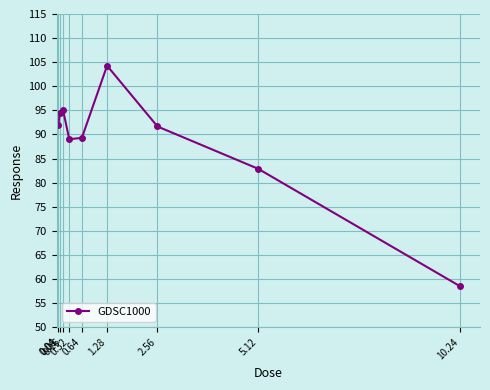

What is the greatest value displayed?

104.3